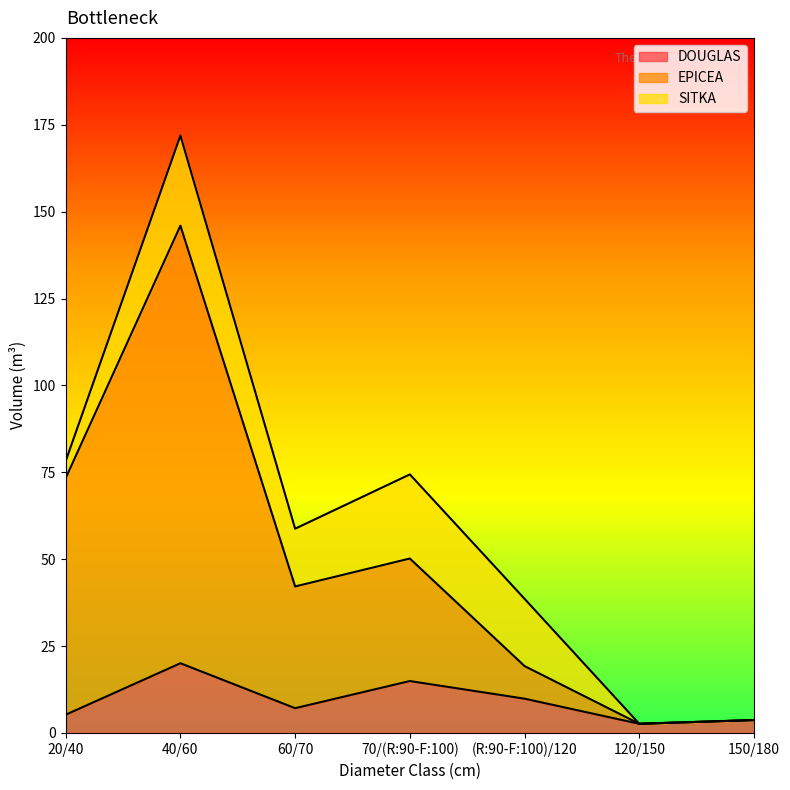

What is the highest value of the DOUGLAS series?

20.1